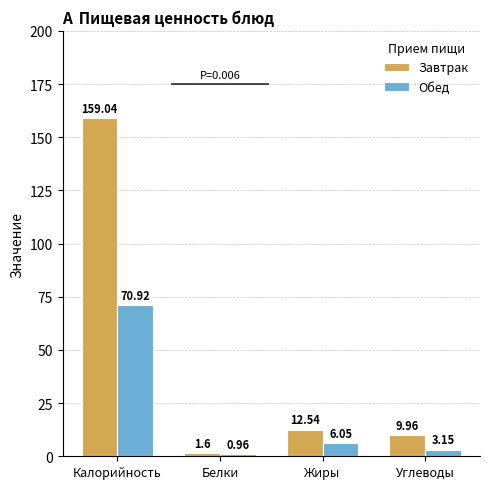

Where does the Завтрак series first go above 12?

Калорийность